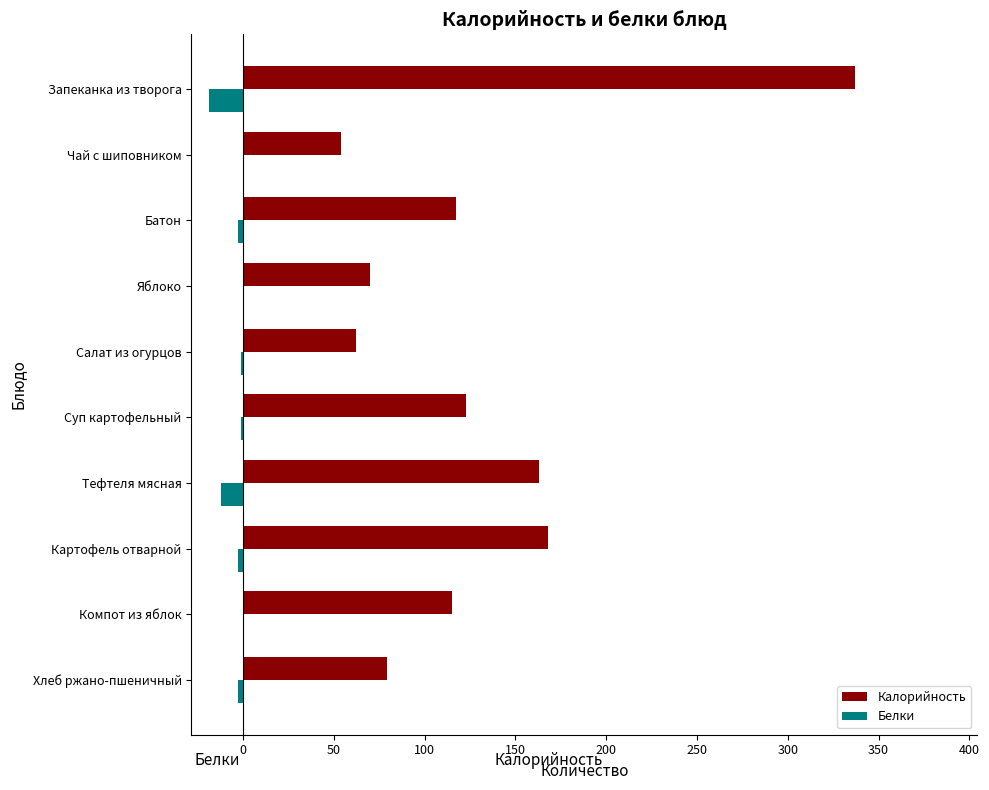

What is the greatest value displayed?

337